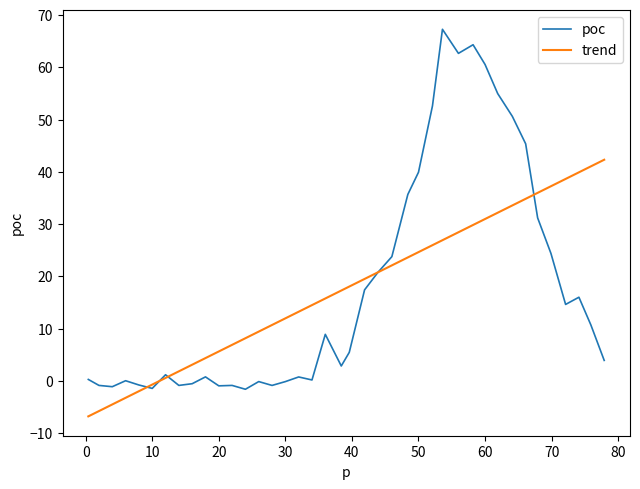

Which series has the widest spread of values?

poc